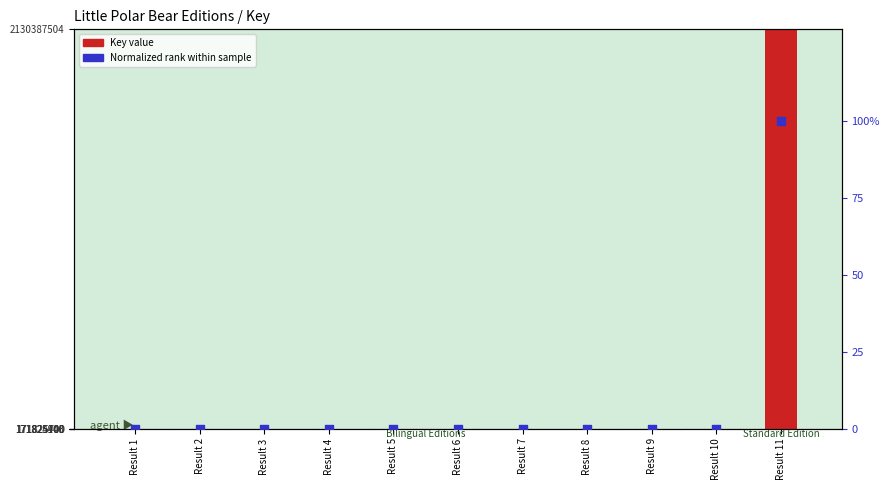

Which series has the largest Y range (max minus min)?

Key